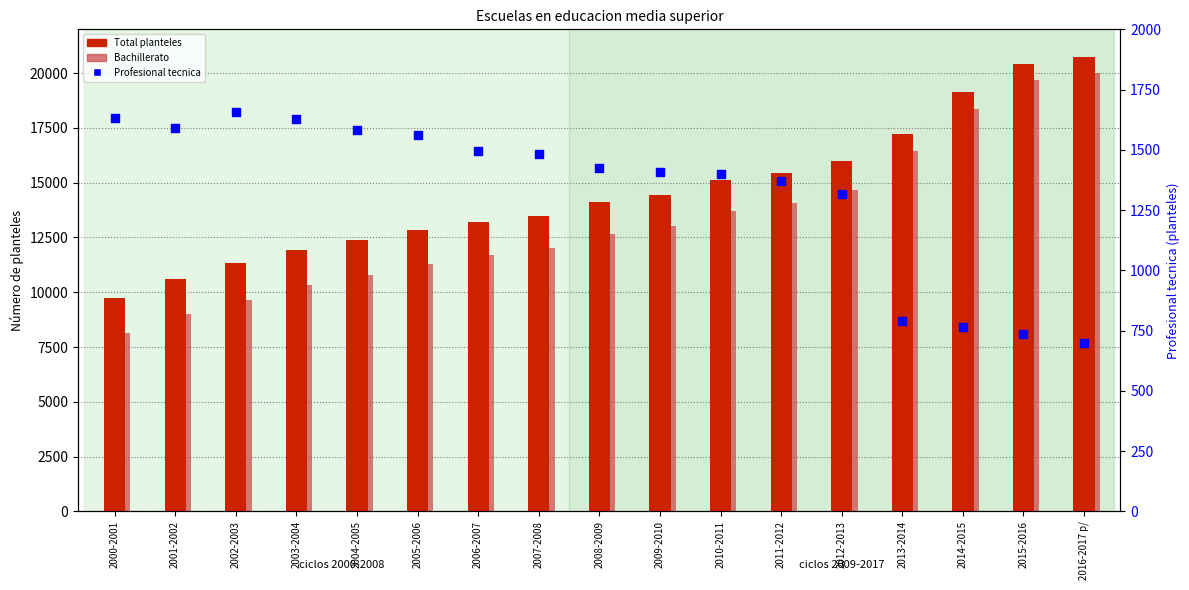

Is the value of Profesional tecnica at 2002-2003 greater than the value of Total planteles at 2001-2002?

No